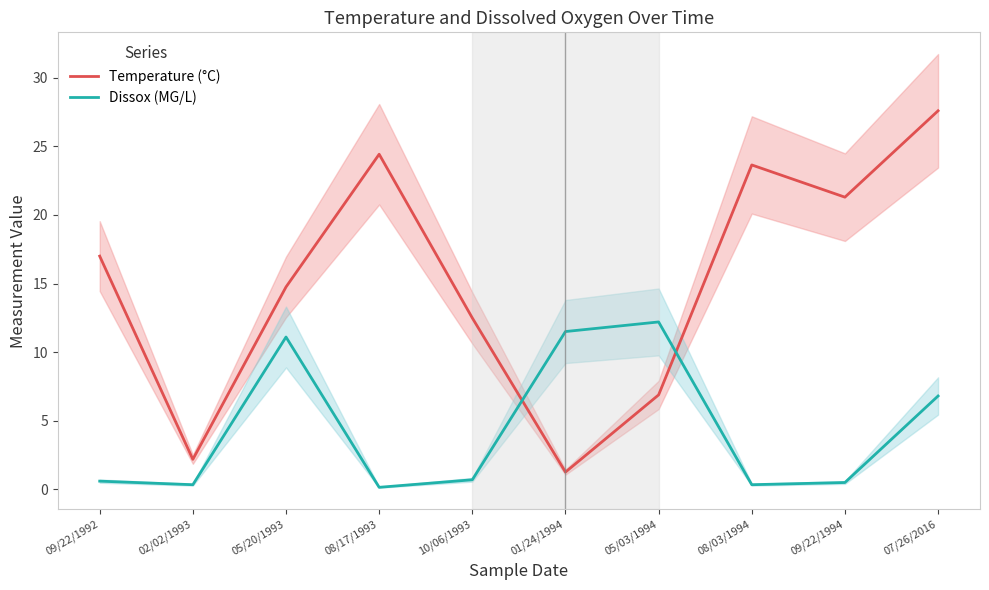

What is the difference between the maximum and minimum values in the Dissox (MG/L) series?

12.1